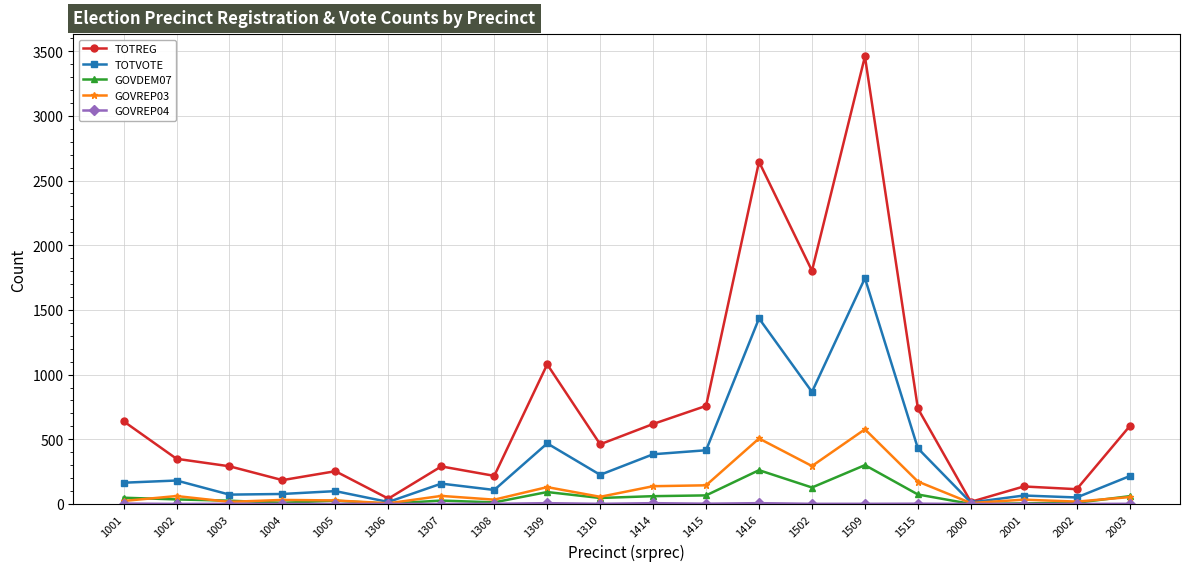

Count the number of data series in this chart.

5